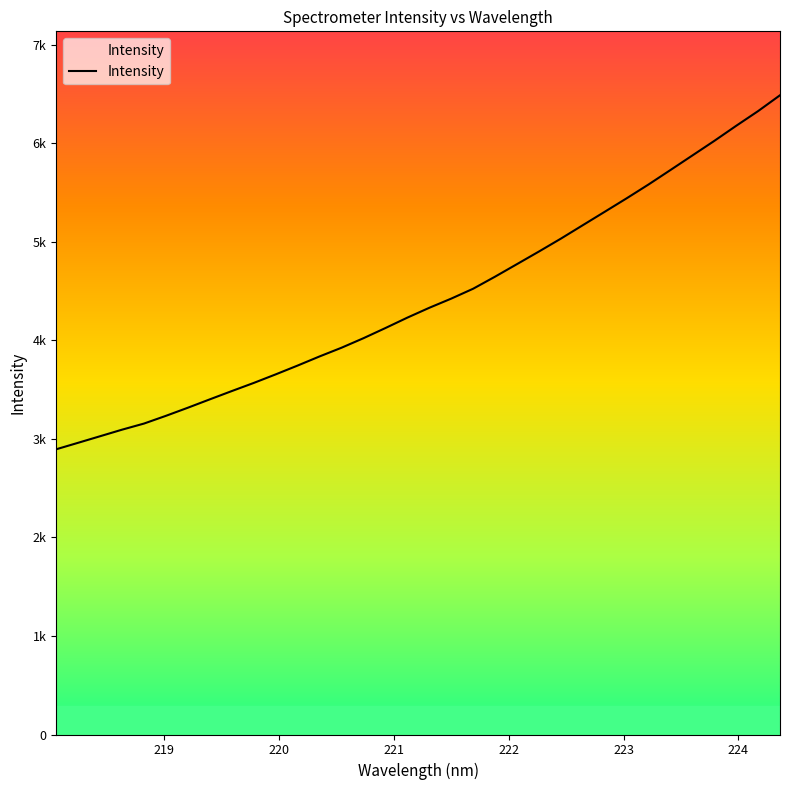

Is this an area chart (filled region under the line)?

Yes